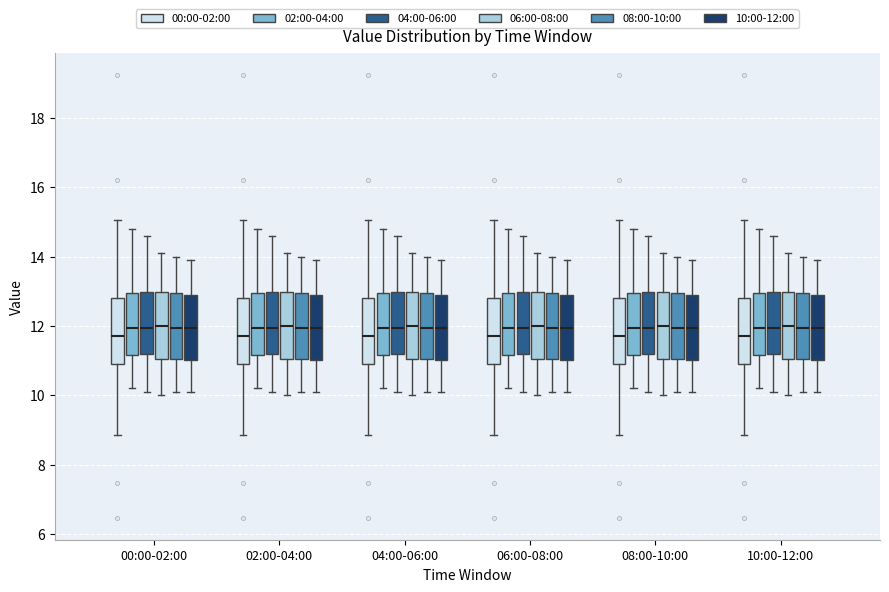

Reading left to right, transcribe this box plot: for each box, give where its median line is, the range the box spans, and where its two whiskers end, as read against the y-axis. The values are not printed on the chart, so give them approximately, as read against the axis.

00:00-02:00 (00:00-02:00): median 11.8, box 10.8 to 12.8, whiskers 8.8 to 15.0
00:00-02:00 (02:00-04:00): median 12.0, box 11.2 to 13.0, whiskers 10.2 to 14.8
00:00-02:00 (04:00-06:00): median 12.0, box 11.2 to 13.0, whiskers 10.2 to 14.6
00:00-02:00 (06:00-08:00): median 12.0, box 11.0 to 13.0, whiskers 10.0 to 14.2
00:00-02:00 (08:00-10:00): median 12.0, box 11.0 to 13.0, whiskers 10.2 to 14.0
00:00-02:00 (10:00-12:00): median 12.0, box 11.0 to 13.0, whiskers 10.2 to 14.0
02:00-04:00 (00:00-02:00): median 11.8, box 10.8 to 12.8, whiskers 8.8 to 15.0
02:00-04:00 (02:00-04:00): median 12.0, box 11.2 to 13.0, whiskers 10.2 to 14.8
02:00-04:00 (04:00-06:00): median 12.0, box 11.2 to 13.0, whiskers 10.2 to 14.6
02:00-04:00 (06:00-08:00): median 12.0, box 11.0 to 13.0, whiskers 10.0 to 14.2
02:00-04:00 (08:00-10:00): median 12.0, box 11.0 to 13.0, whiskers 10.2 to 14.0
02:00-04:00 (10:00-12:00): median 12.0, box 11.0 to 13.0, whiskers 10.2 to 14.0
04:00-06:00 (00:00-02:00): median 11.8, box 10.8 to 12.8, whiskers 8.8 to 15.0
04:00-06:00 (02:00-04:00): median 12.0, box 11.2 to 13.0, whiskers 10.2 to 14.8
04:00-06:00 (04:00-06:00): median 12.0, box 11.2 to 13.0, whiskers 10.2 to 14.6
04:00-06:00 (06:00-08:00): median 12.0, box 11.0 to 13.0, whiskers 10.0 to 14.2
04:00-06:00 (08:00-10:00): median 12.0, box 11.0 to 13.0, whiskers 10.2 to 14.0
04:00-06:00 (10:00-12:00): median 12.0, box 11.0 to 13.0, whiskers 10.2 to 14.0
06:00-08:00 (00:00-02:00): median 11.8, box 10.8 to 12.8, whiskers 8.8 to 15.0
06:00-08:00 (02:00-04:00): median 12.0, box 11.2 to 13.0, whiskers 10.2 to 14.8
06:00-08:00 (04:00-06:00): median 12.0, box 11.2 to 13.0, whiskers 10.2 to 14.6
06:00-08:00 (06:00-08:00): median 12.0, box 11.0 to 13.0, whiskers 10.0 to 14.2
06:00-08:00 (08:00-10:00): median 12.0, box 11.0 to 13.0, whiskers 10.2 to 14.0
06:00-08:00 (10:00-12:00): median 12.0, box 11.0 to 13.0, whiskers 10.2 to 14.0
08:00-10:00 (00:00-02:00): median 11.8, box 10.8 to 12.8, whiskers 8.8 to 15.0
08:00-10:00 (02:00-04:00): median 12.0, box 11.2 to 13.0, whiskers 10.2 to 14.8
08:00-10:00 (04:00-06:00): median 12.0, box 11.2 to 13.0, whiskers 10.2 to 14.6
08:00-10:00 (06:00-08:00): median 12.0, box 11.0 to 13.0, whiskers 10.0 to 14.2
08:00-10:00 (08:00-10:00): median 12.0, box 11.0 to 13.0, whiskers 10.2 to 14.0
08:00-10:00 (10:00-12:00): median 12.0, box 11.0 to 13.0, whiskers 10.2 to 14.0
10:00-12:00 (00:00-02:00): median 11.8, box 10.8 to 12.8, whiskers 8.8 to 15.0
10:00-12:00 (02:00-04:00): median 12.0, box 11.2 to 13.0, whiskers 10.2 to 14.8
10:00-12:00 (04:00-06:00): median 12.0, box 11.2 to 13.0, whiskers 10.2 to 14.6
10:00-12:00 (06:00-08:00): median 12.0, box 11.0 to 13.0, whiskers 10.0 to 14.2
10:00-12:00 (08:00-10:00): median 12.0, box 11.0 to 13.0, whiskers 10.2 to 14.0
10:00-12:00 (10:00-12:00): median 12.0, box 11.0 to 13.0, whiskers 10.2 to 14.0